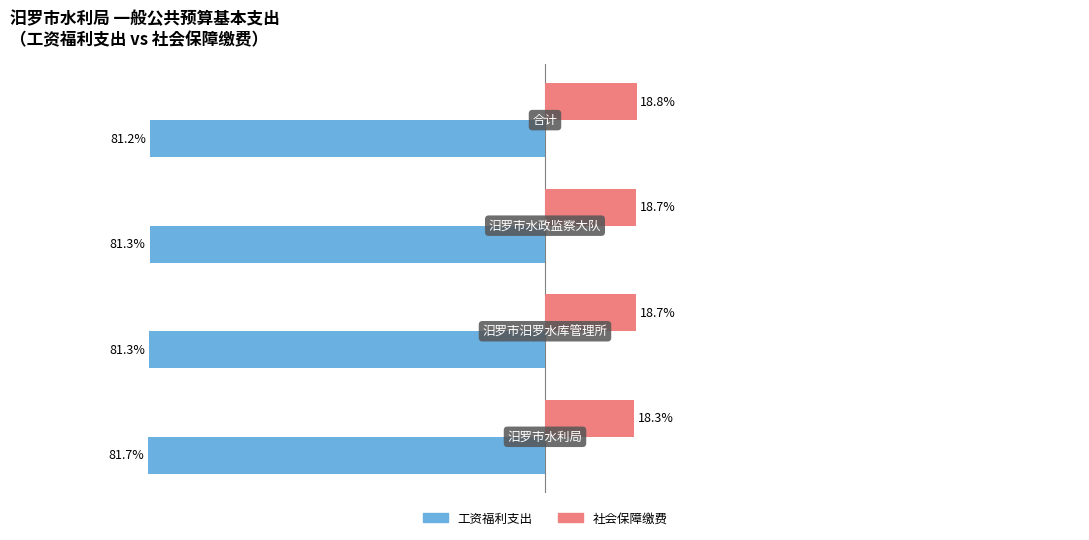

Which series has the largest total across all categories?

社会保障缴费